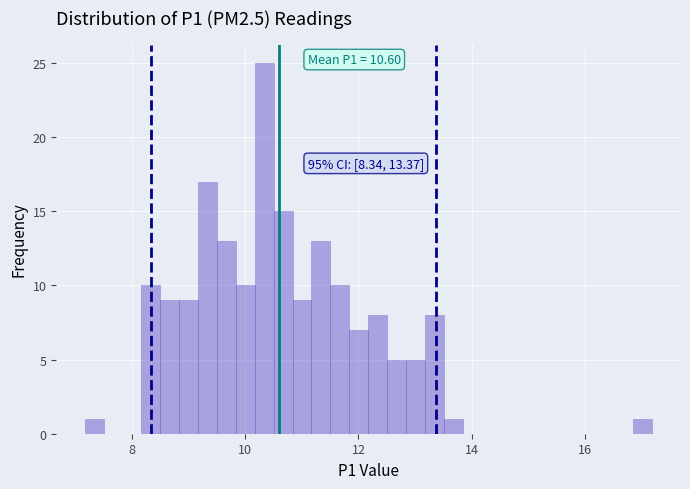

Read against the x-axis, roughly where is the centre of the tallest bar?

10.4